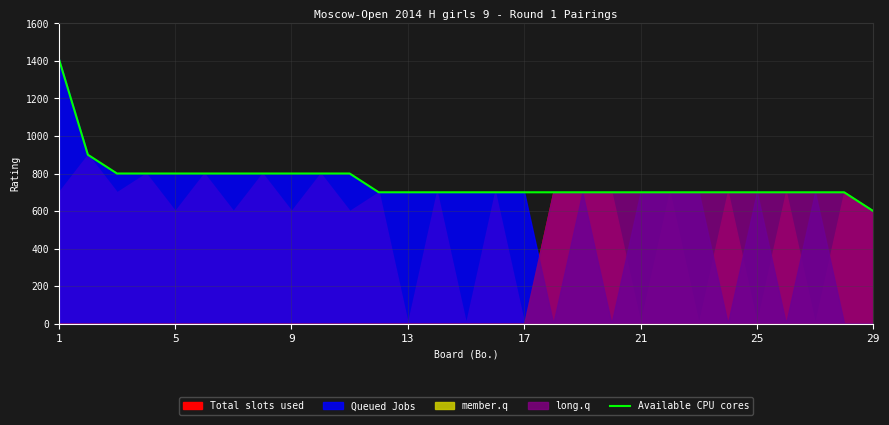

At which label does the data first exceed 700?

1